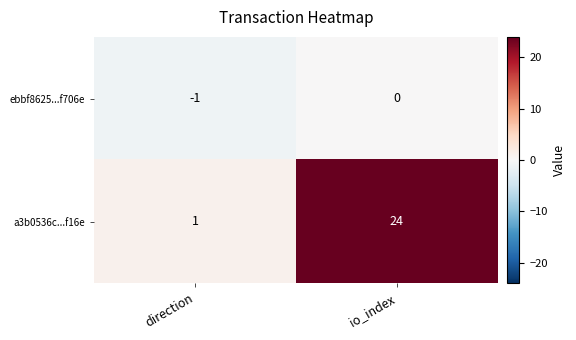

At which category does the chart reach its peak across all series?

io_index